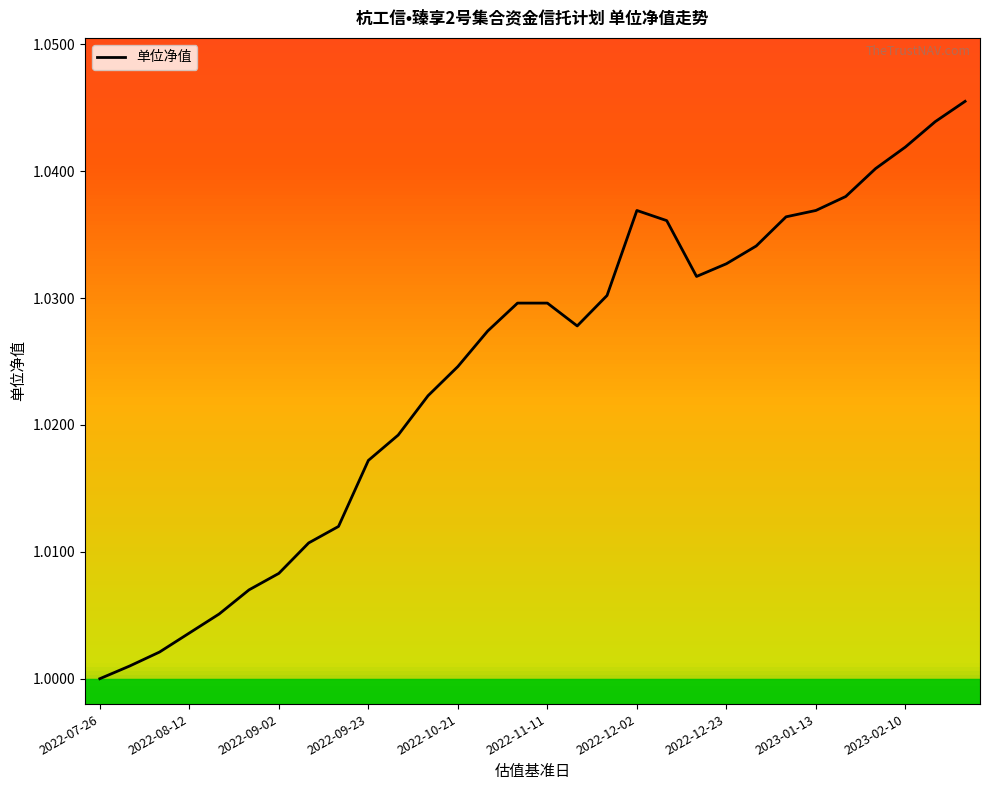

How many lines are shown in the chart?

1